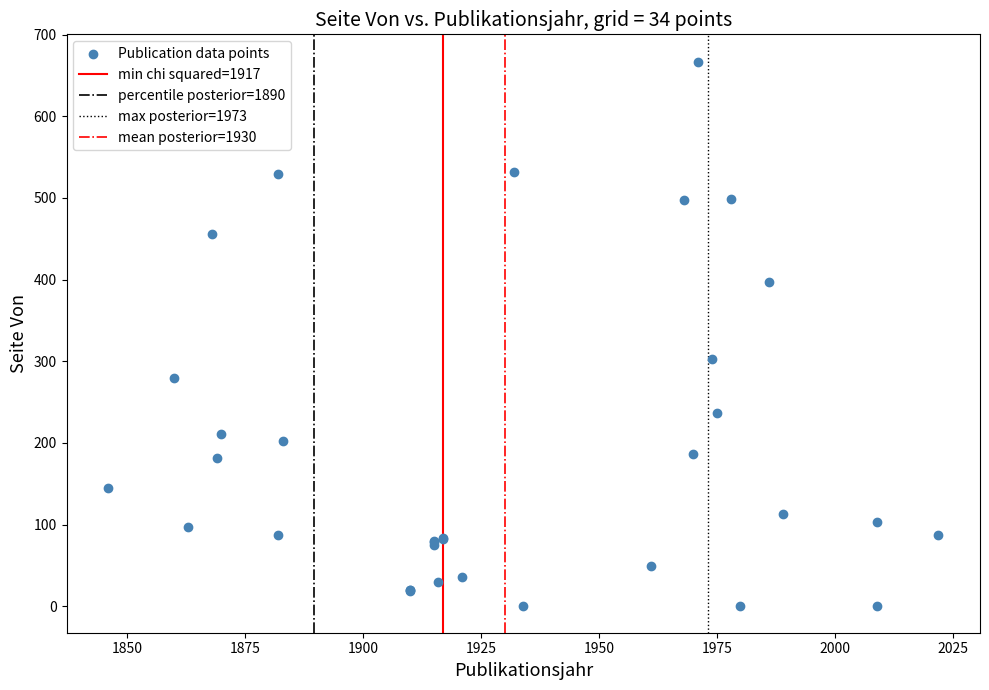

What Y value in the scatter plot is closest to 334?

303